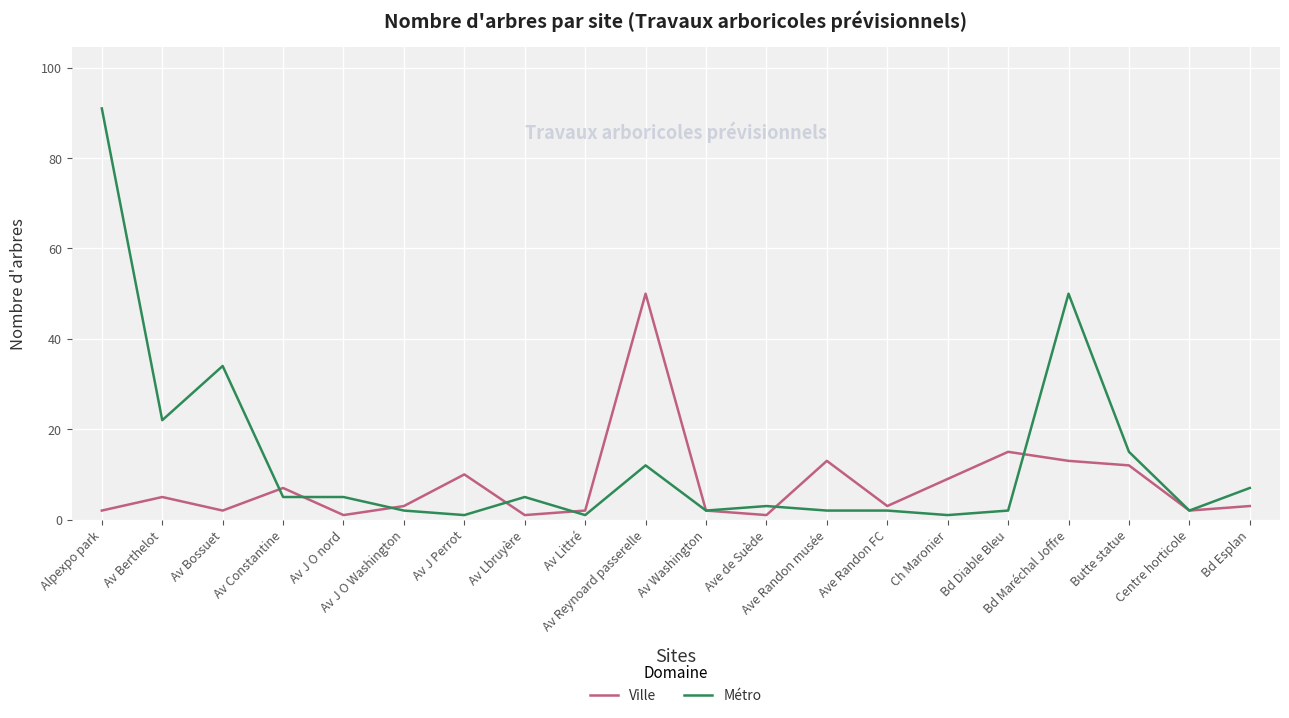

Which series has the largest range (max minus min)?

Métro